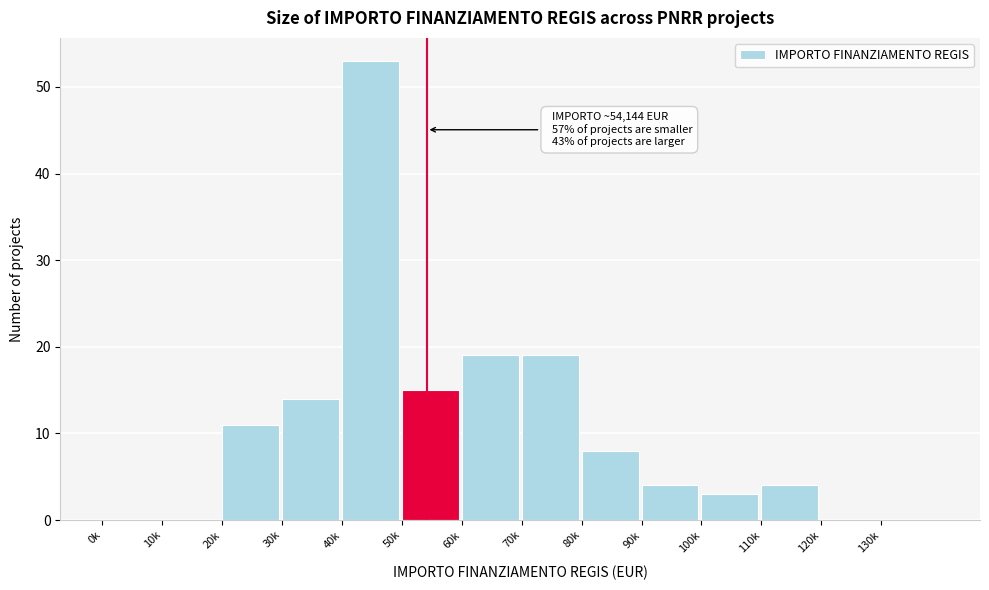

Reading left to right, transcribe all the data shown in this chart.

0k=0	10k=0	20k=11	30k=14	40k=53	50k=15	60k=19	70k=19	80k=8	90k=4	100k=3	110k=4	120k=0	130k=0